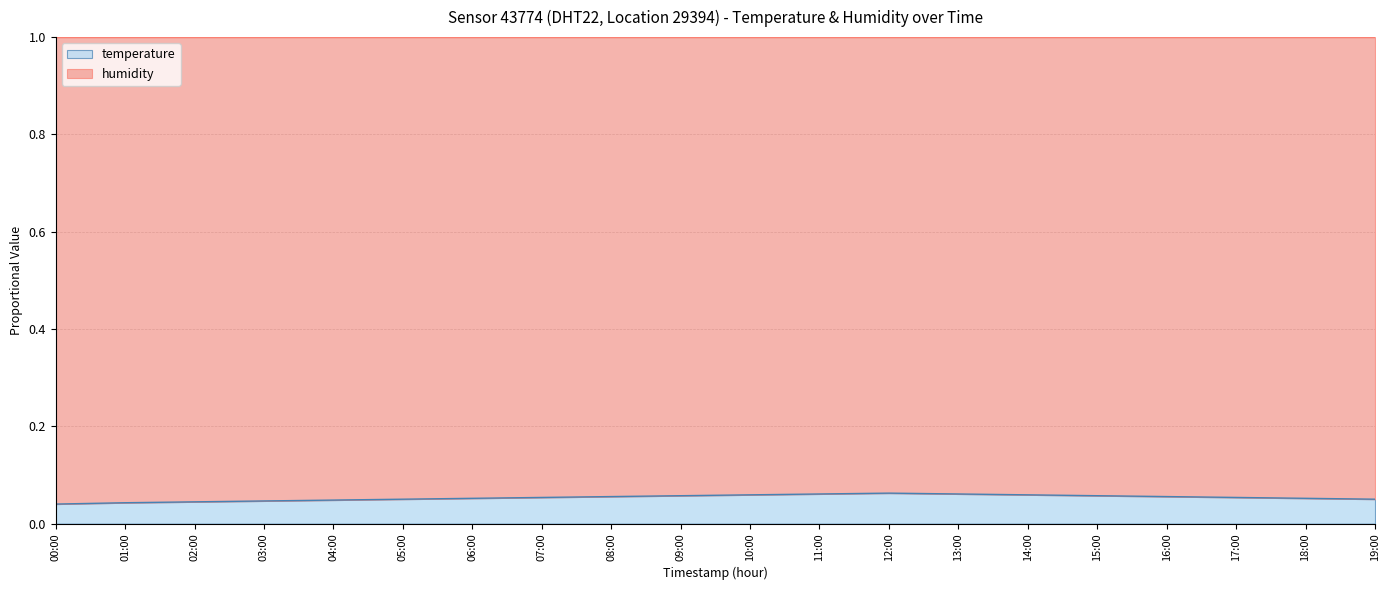

How many lines are shown in the chart?

2